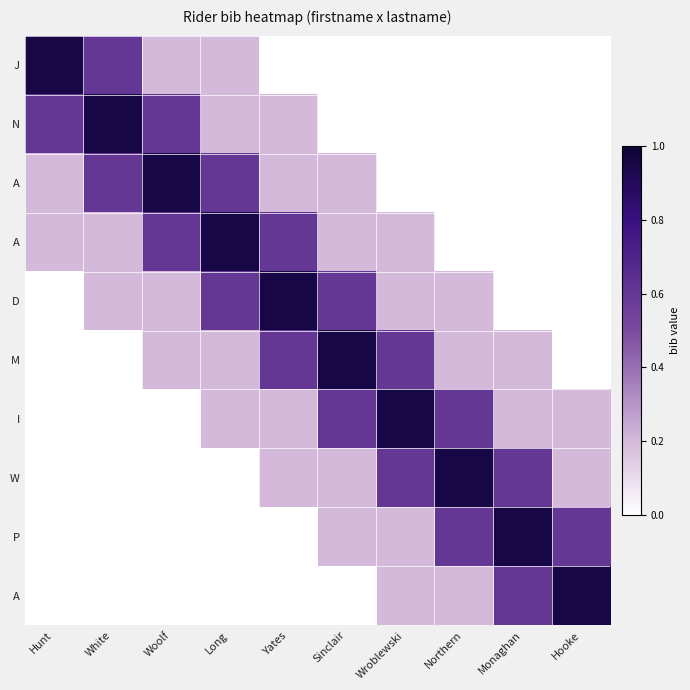

At how many categories does at least one series exceed 0?

10